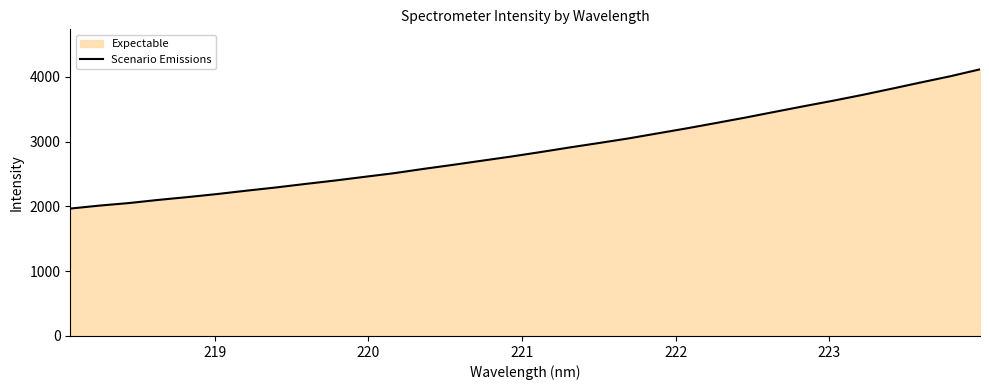

What is the difference between the maximum and minimum values?

2148.3